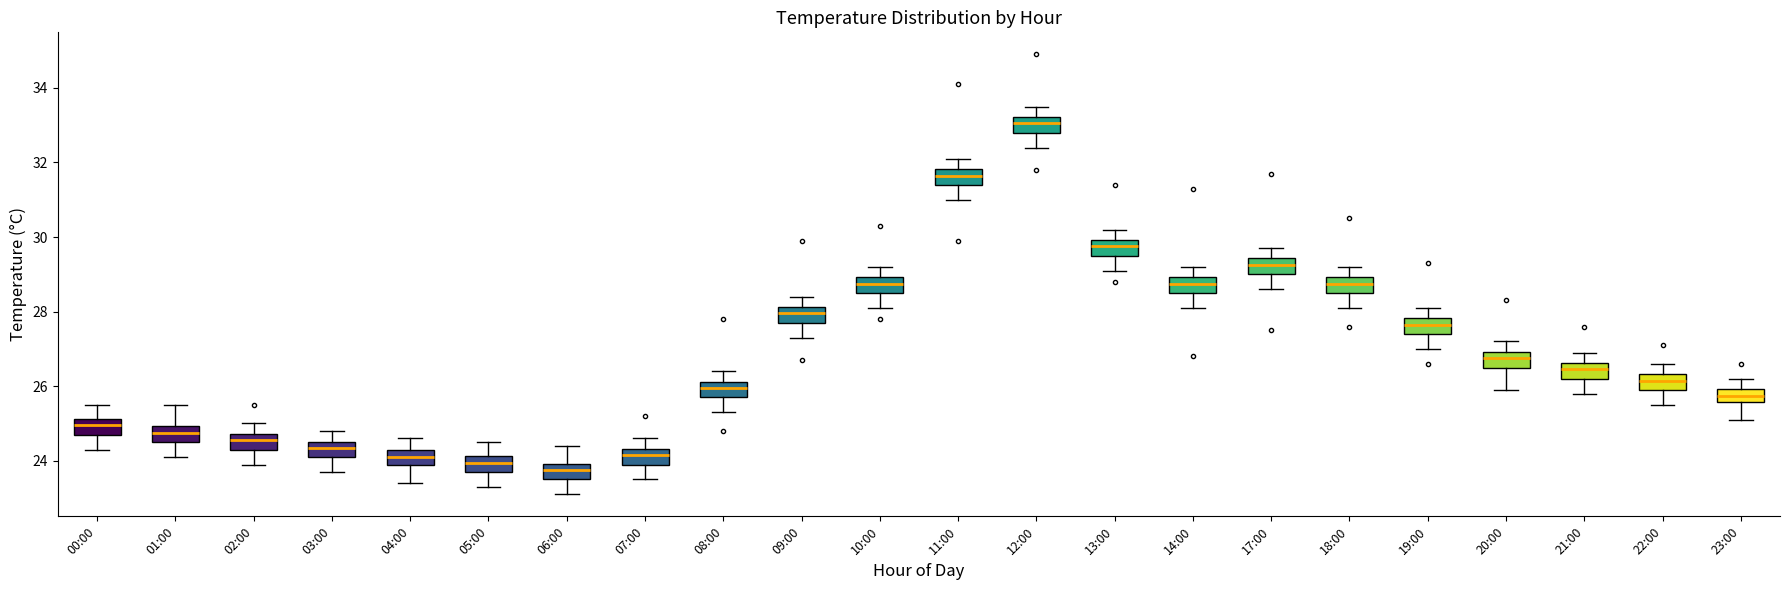

Where does the median line of the box for 00:00 sit on the y-axis? The values are not printed on the chart, so give them approximately, as read against the axis.

25.0